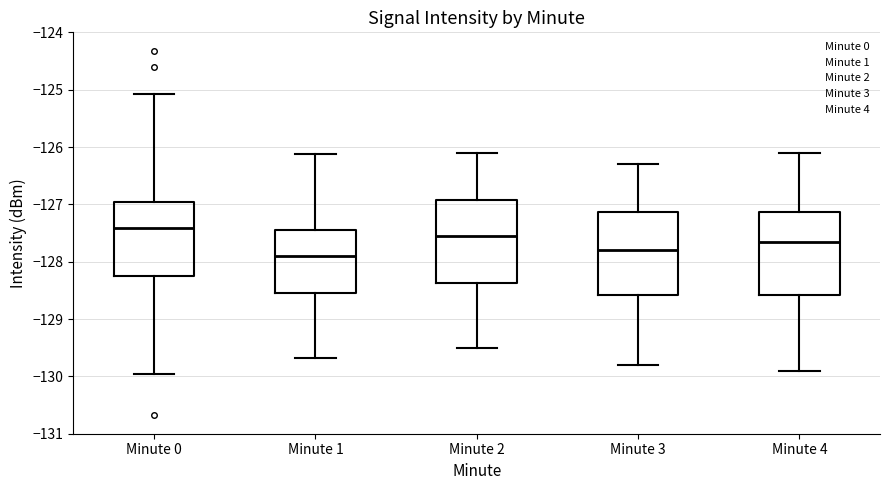

Reading left to right, read every box against the y-axis: the position of its median line, the range the box covers, and the ends of its whiskers. The values are not printed on the chart, so give them approximately, as read against the axis.

Minute 0: median -127.4, box -128.3 to -127.0, whiskers -130.0 to -125.1
Minute 1: median -127.9, box -128.5 to -127.5, whiskers -129.7 to -126.1
Minute 2: median -127.5, box -128.4 to -126.9, whiskers -129.5 to -126.1
Minute 3: median -127.8, box -128.6 to -127.1, whiskers -129.8 to -126.3
Minute 4: median -127.6, box -128.6 to -127.1, whiskers -129.9 to -126.1